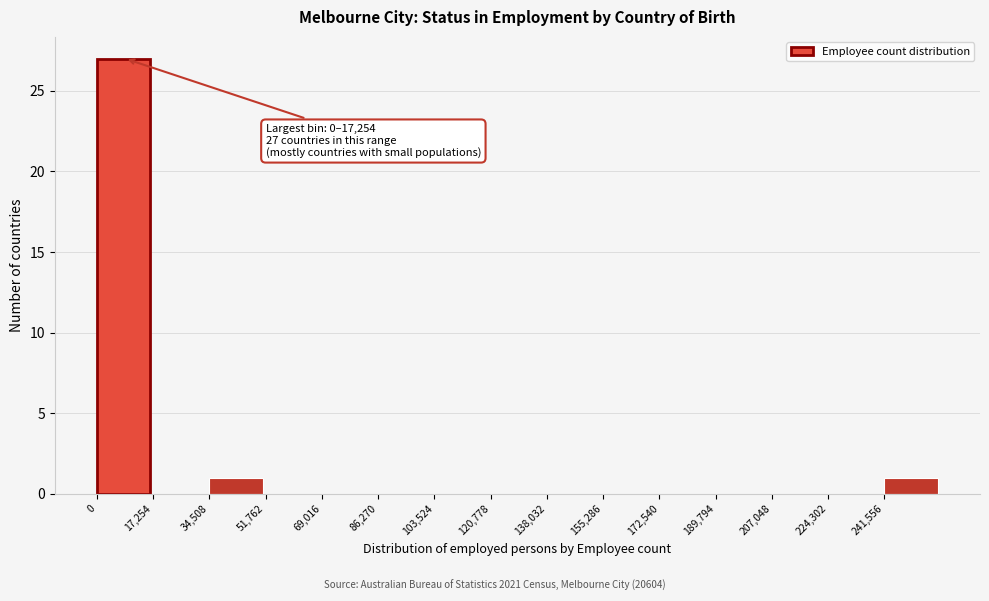

Which range on the x-axis has the tallest bar?

0 to 18000